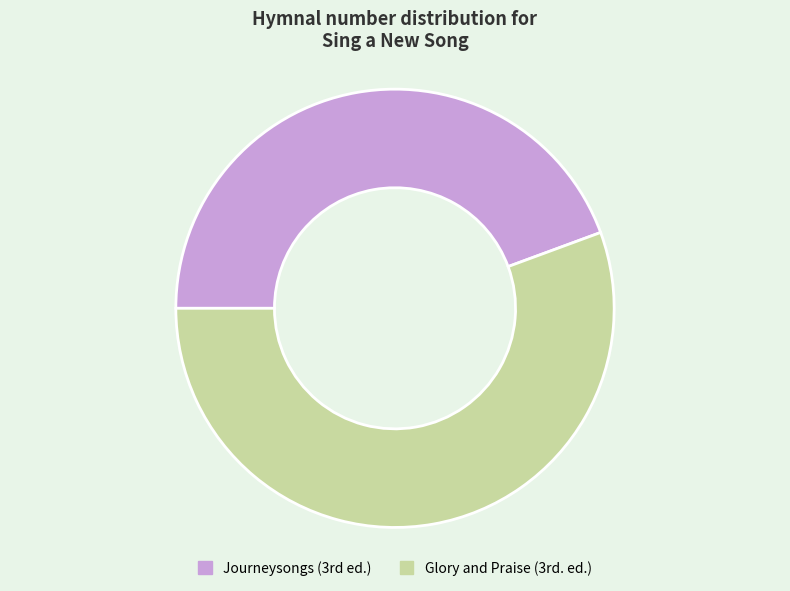

Count the number of slices in the pie.

2